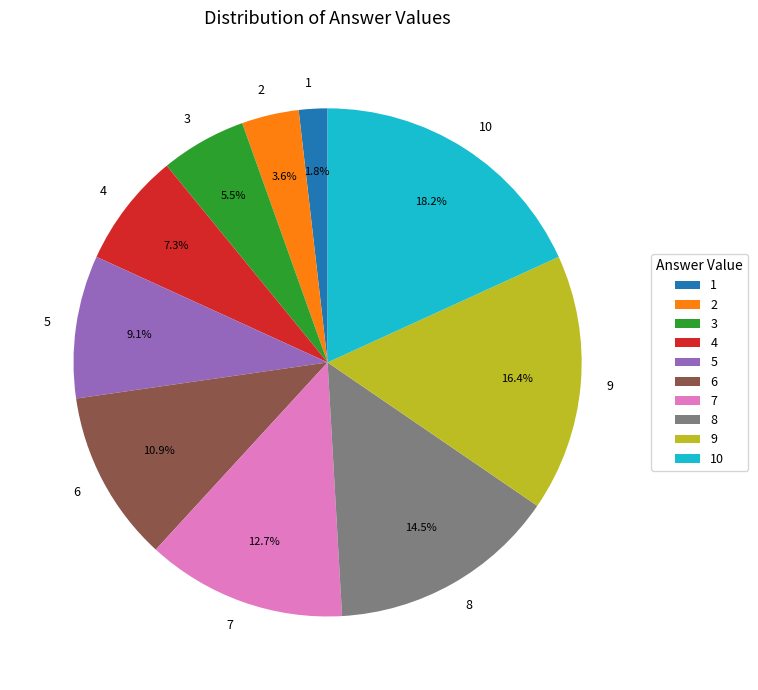

Count the number of slices in the pie.

10